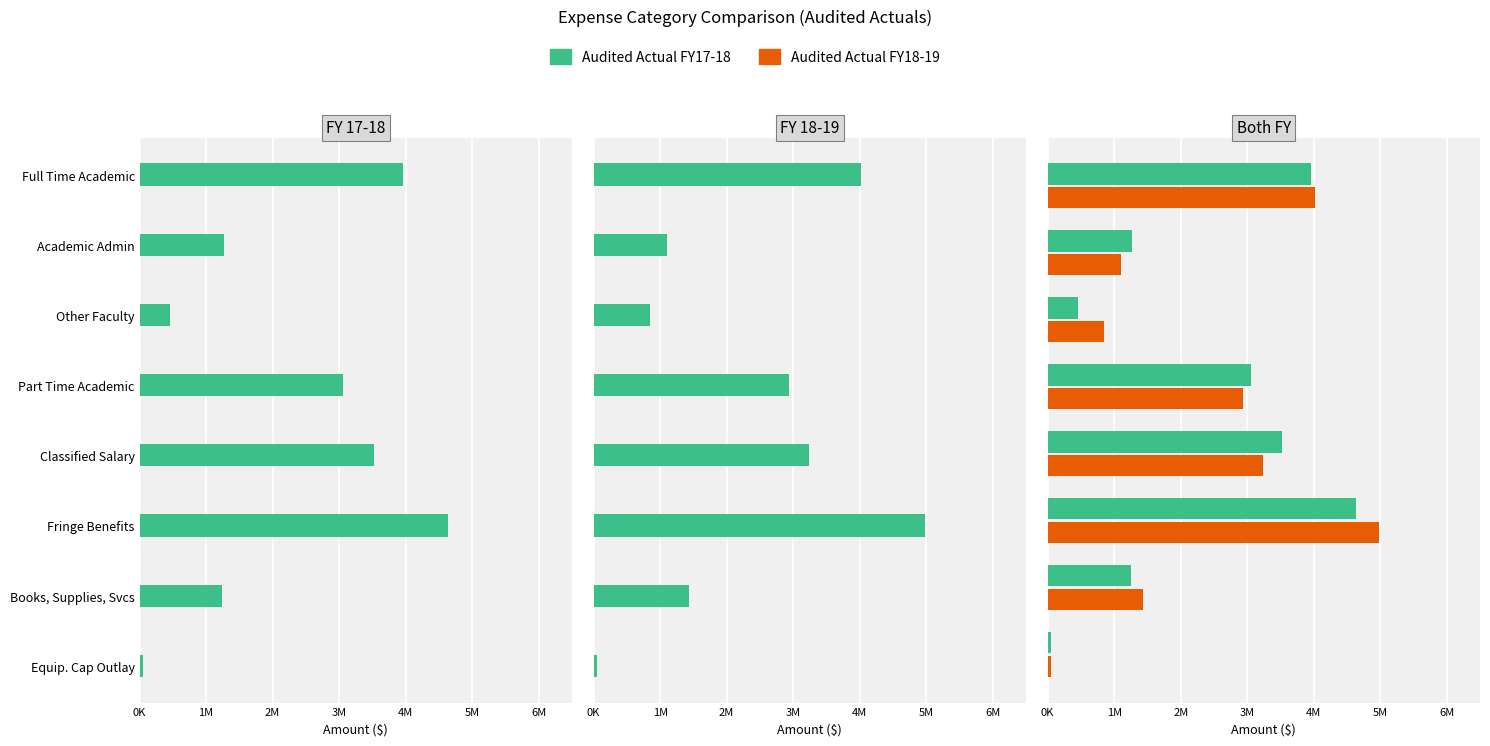

Between 2M and 6M, which is larger?

6M